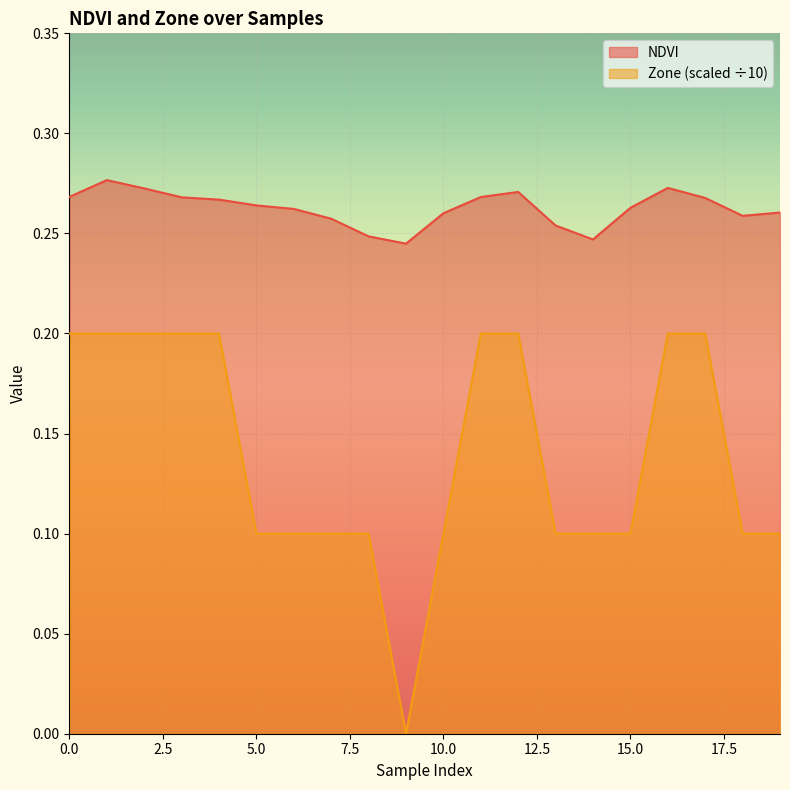

Where is NDVI nearest to the value 0?

9